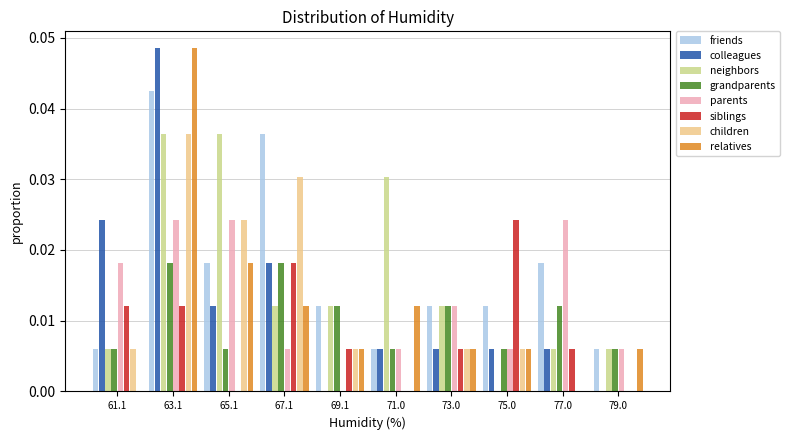

Reading left to right, list every range on the x-axis with the height of the bar of each series over it. Neither the bar edges nor the heights are printed on the chart, so give them approximately, as read against the axes.

60.2 to 62.0: friends=0.006	colleagues=0.024	neighbors=0.006	grandparents=0.006	parents=0.018	siblings=0.012	children=0.006	relatives=0
62.0 to 64.0: friends=0.042	colleagues=0.048	neighbors=0.036	grandparents=0.018	parents=0.024	siblings=0.012	children=0.036	relatives=0.048
64.0 to 66.0: friends=0.018	colleagues=0.012	neighbors=0.036	grandparents=0.006	parents=0.024	siblings=0	children=0.024	relatives=0.018
66.0 to 68.0: friends=0.036	colleagues=0.018	neighbors=0.012	grandparents=0.018	parents=0.006	siblings=0.018	children=0.030	relatives=0.012
68.0 to 70.0: friends=0.012	colleagues=0	neighbors=0.012	grandparents=0.012	parents=0	siblings=0.006	children=0.006	relatives=0.006
70.0 to 72.0: friends=0.006	colleagues=0.006	neighbors=0.030	grandparents=0.006	parents=0.006	siblings=0	children=0	relatives=0.012
72.0 to 74.0: friends=0.012	colleagues=0.006	neighbors=0.012	grandparents=0.012	parents=0.012	siblings=0.006	children=0.006	relatives=0.006
74.0 to 76.0: friends=0.012	colleagues=0.006	neighbors=0	grandparents=0.006	parents=0.006	siblings=0.024	children=0.006	relatives=0.006
76.0 to 78.0: friends=0.018	colleagues=0.006	neighbors=0.006	grandparents=0.012	parents=0.024	siblings=0.006	children=0	relatives=0
78.0 to 80.0: friends=0.006	colleagues=0	neighbors=0.006	grandparents=0.006	parents=0.006	siblings=0	children=0	relatives=0.006